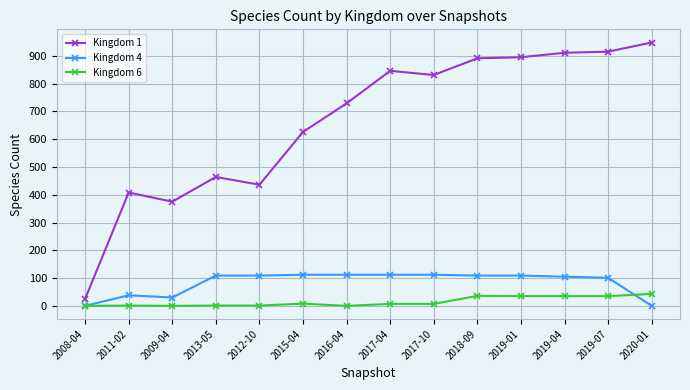

At 2020-01, list the series in order from smallest to largest.

Kingdom 4, Kingdom 6, Kingdom 1